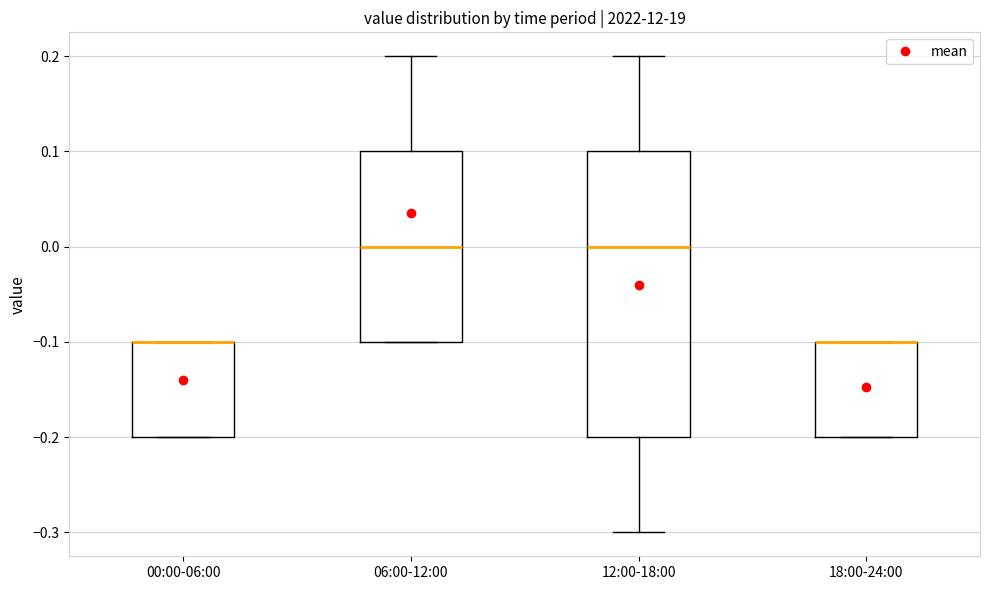

Reading left to right, transcribe this box plot: for each box, give where its median line is, the range the box spans, and where its two whiskers end, as read against the y-axis. The values are not printed on the chart, so give them approximately, as read against the axis.

00:00-06:00: median -0.1 (drawn on the box's upper edge), box -0.2 to -0.1, whiskers -0.2 to -0.1
06:00-12:00: median 0.0, box -0.1 to 0.1, whiskers -0.1 to 0.2
12:00-18:00: median 0.0, box -0.2 to 0.1, whiskers -0.3 to 0.2
18:00-24:00: median -0.1 (drawn on the box's upper edge), box -0.2 to -0.1, whiskers -0.2 to -0.1